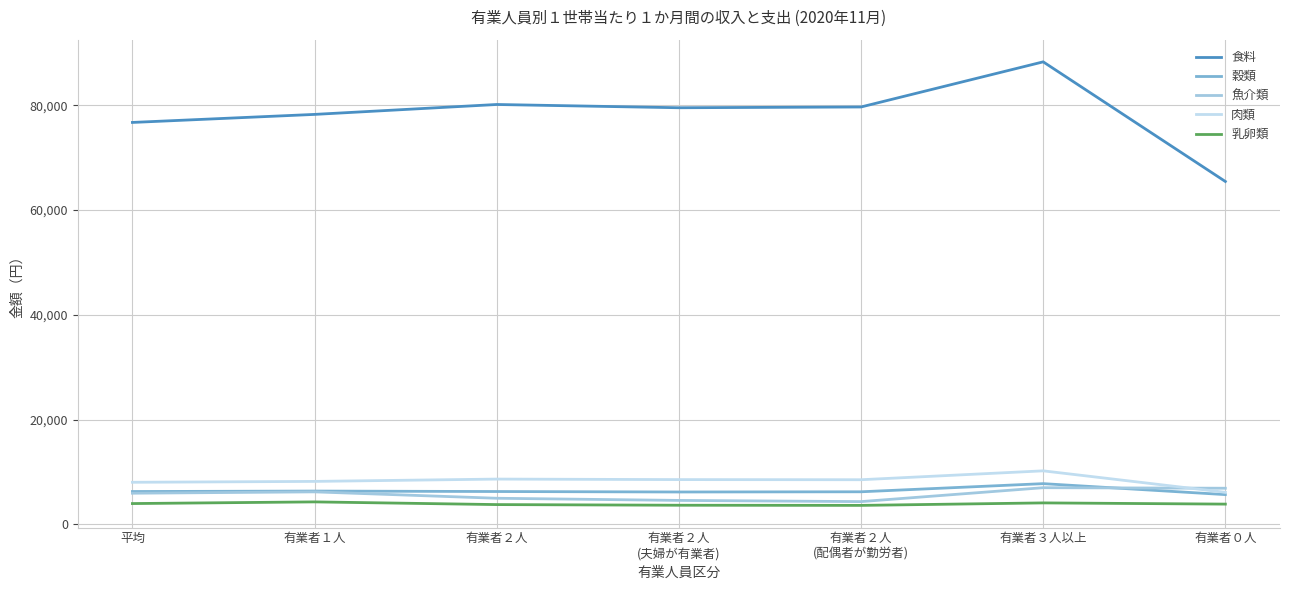

True or false: 穀類 and 食料 cross at least once.

False